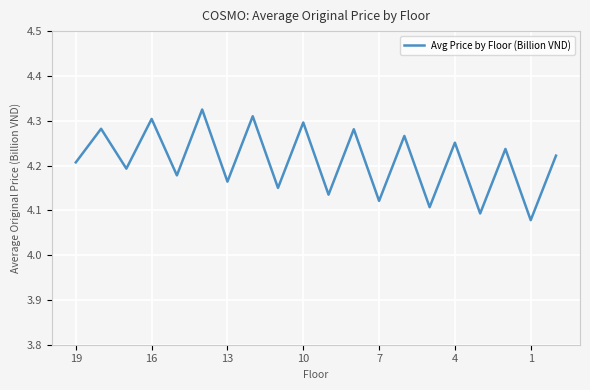

Does the chart display data point markers on the line(s)?

No